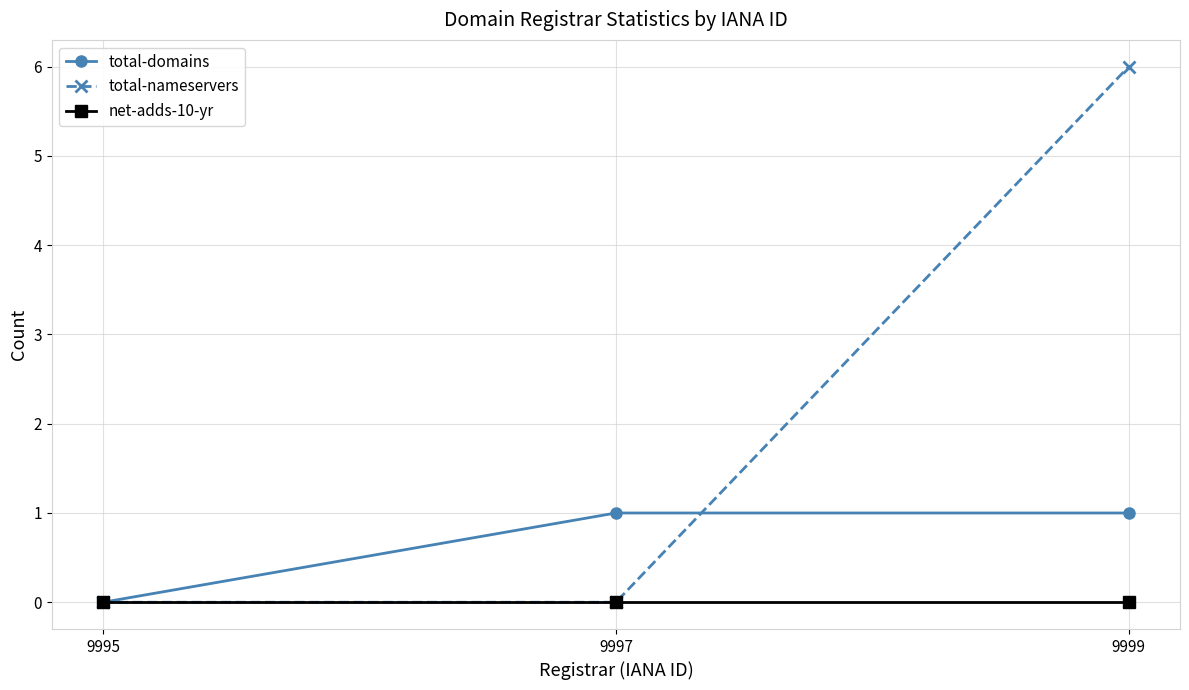

Count the number of categories in the chart.

3